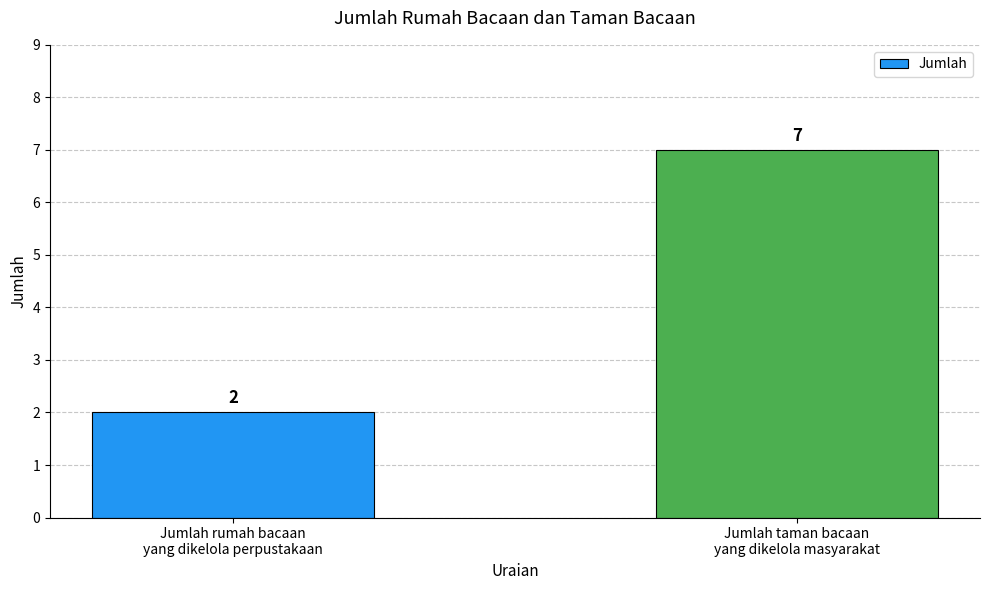

How many bars are there in total?

2